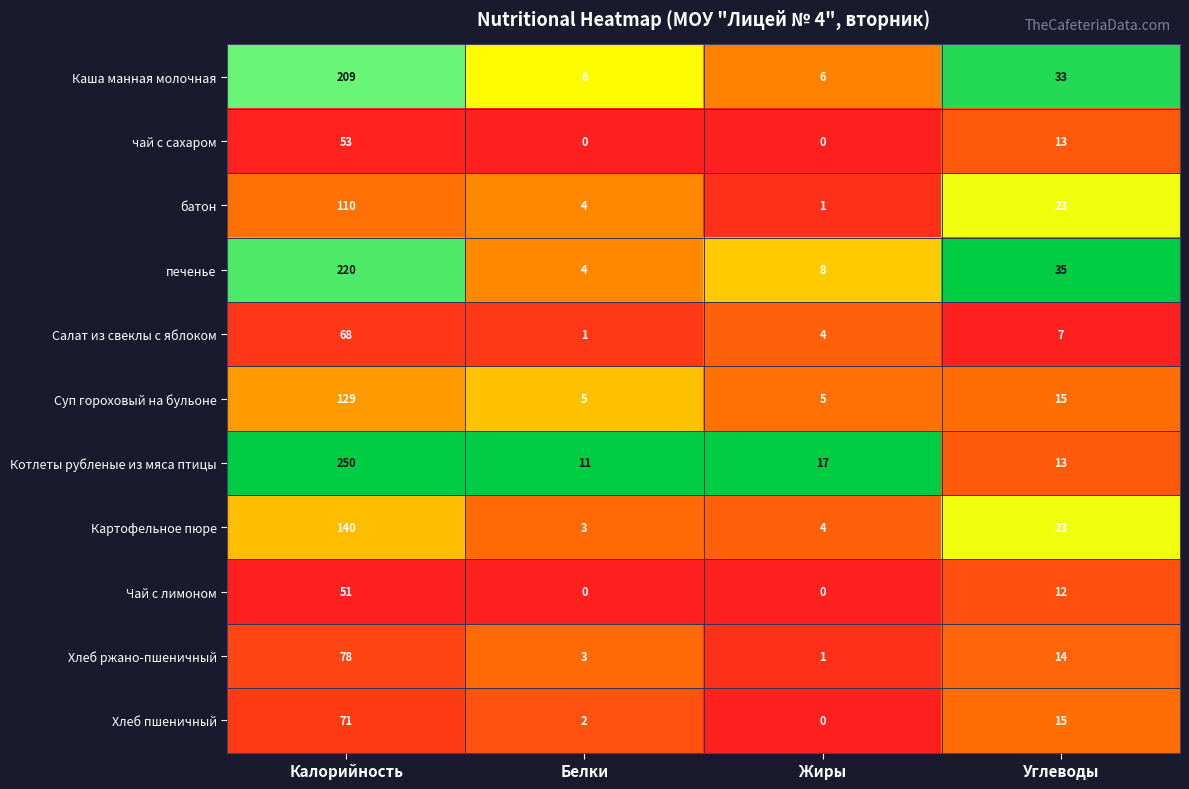

What is the total value across all series at Белки?

39